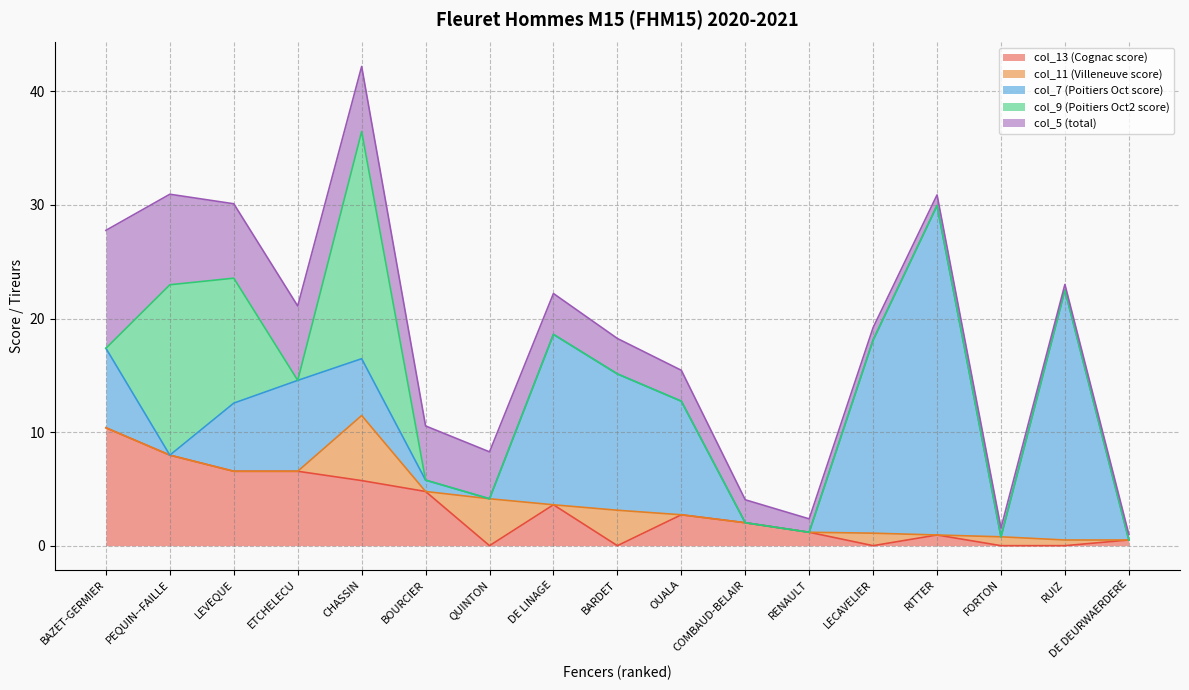

What is the difference between the highest and lowest values at BOURCIER?

4.8